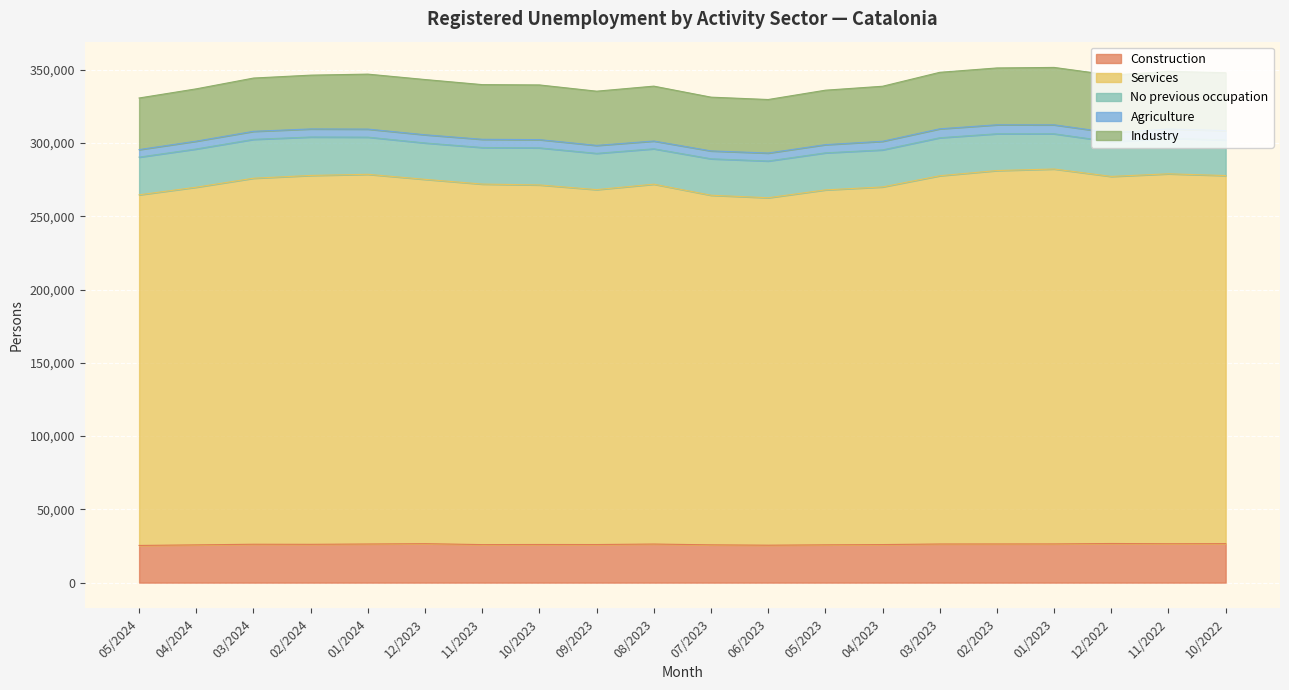

Reading left to right, what are all the values shown in this chart?

Construction: 05/2024=25374	04/2024=25763	03/2024=26194	02/2024=26136	01/2024=26357	12/2023=26587	11/2023=25950	10/2023=26022	09/2023=25989	08/2023=26327	07/2023=25789	06/2023=25543	05/2023=25790	04/2023=25970	03/2023=26359	02/2023=26392	01/2023=26417	12/2022=26700	11/2022=26548	10/2022=26619
Services: 05/2024=239322	04/2024=244138	03/2024=249828	02/2024=251784	01/2024=252341	12/2023=248669	11/2023=246080	10/2023=245412	09/2023=242253	08/2023=245627	07/2023=238625	06/2023=237157	05/2023=242263	04/2023=244107	03/2023=251352	02/2023=254862	01/2023=255897	12/2022=250549	11/2022=252488	10/2022=251221
No previous occupation: 05/2024=25721	04/2024=26097	03/2024=26531	02/2024=26238	01/2024=25362	12/2023=24837	11/2023=24965	10/2023=25316	09/2023=24742	08/2023=24165	07/2023=24872	06/2023=25074	05/2023=25288	04/2023=25281	03/2023=25946	02/2023=25116	01/2023=24030	12/2022=23633	11/2022=24291	10/2022=24307
Agriculture: 05/2024=5148	04/2024=5333	03/2024=5475	02/2024=5506	01/2024=5494	12/2023=5591	11/2023=5598	10/2023=5612	09/2023=5430	08/2023=5290	07/2023=5377	06/2023=5436	05/2023=5598	04/2023=5870	03/2023=6097	02/2023=6120	01/2023=6125	12/2022=6164	11/2022=6284	10/2022=6384
Industry: 05/2024=35217	04/2024=35699	03/2024=36361	02/2024=36709	01/2024=37517	12/2023=37697	11/2023=37314	10/2023=37331	09/2023=37018	08/2023=37463	07/2023=36693	06/2023=36534	05/2023=37164	04/2023=37567	03/2023=38547	02/2023=38798	01/2023=39175	12/2022=39292	11/2022=39371	10/2022=39465